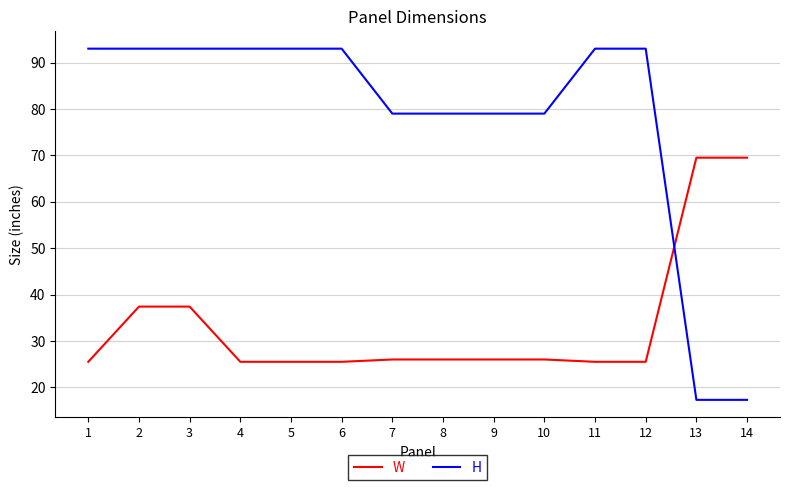

Which series has the largest total across all categories?

H